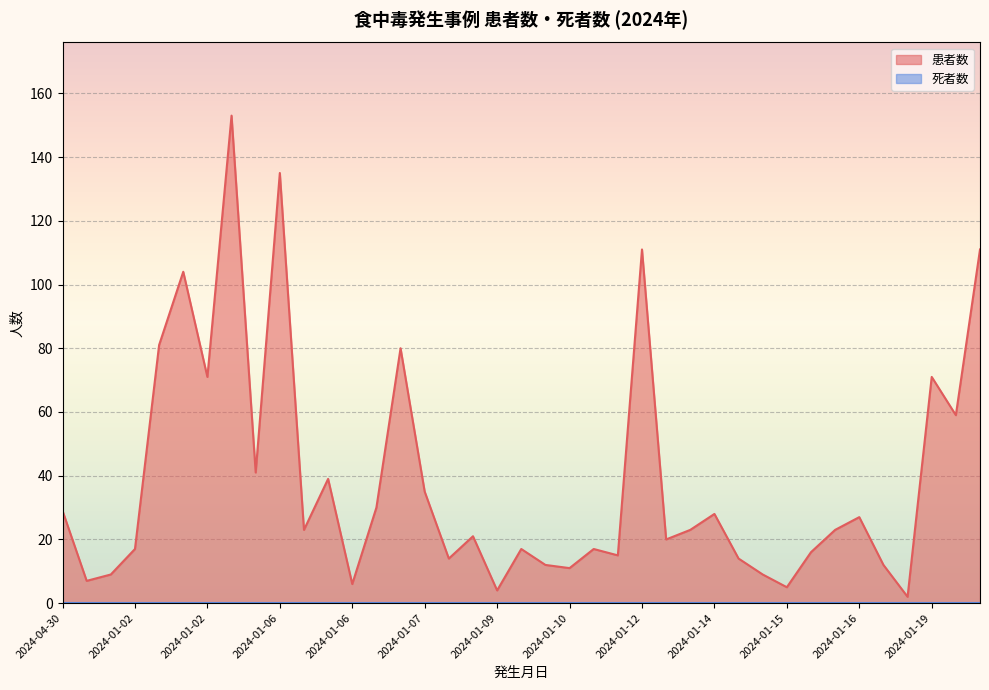

How many points are lower than both their immediate neighbors (excluding endpoints)?

13